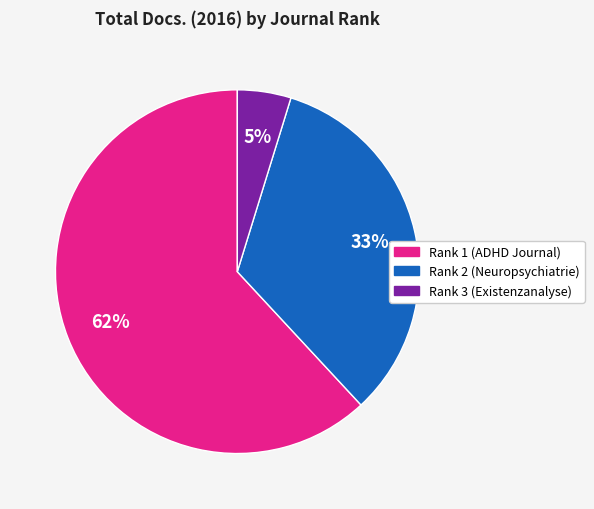

To the nearest percent, what percentage of the pie is Rank 2 (Neuropsychiatrie)?

33%